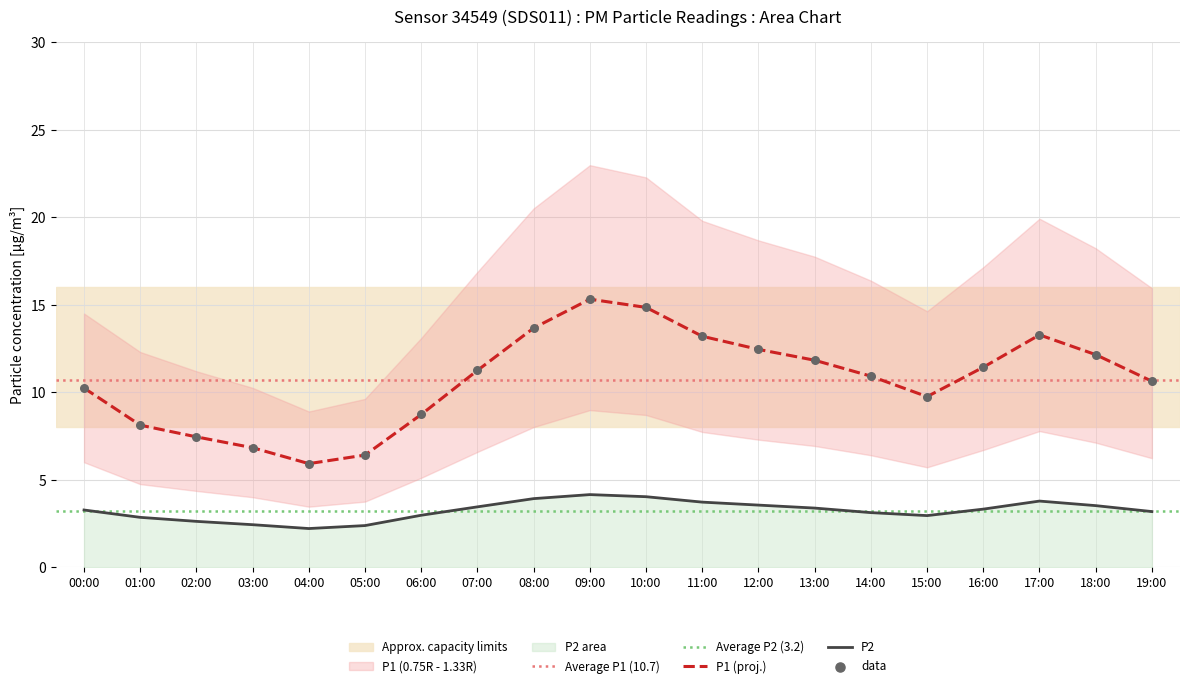

At which category is the sum across all series the highest?

09:00